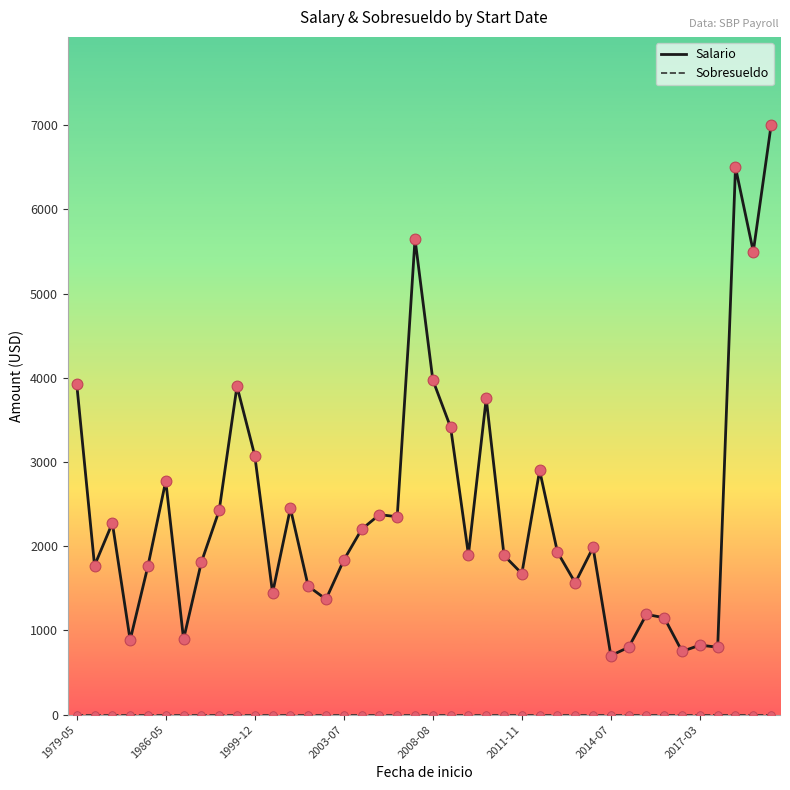

Which series has the widest spread of values?

Salario